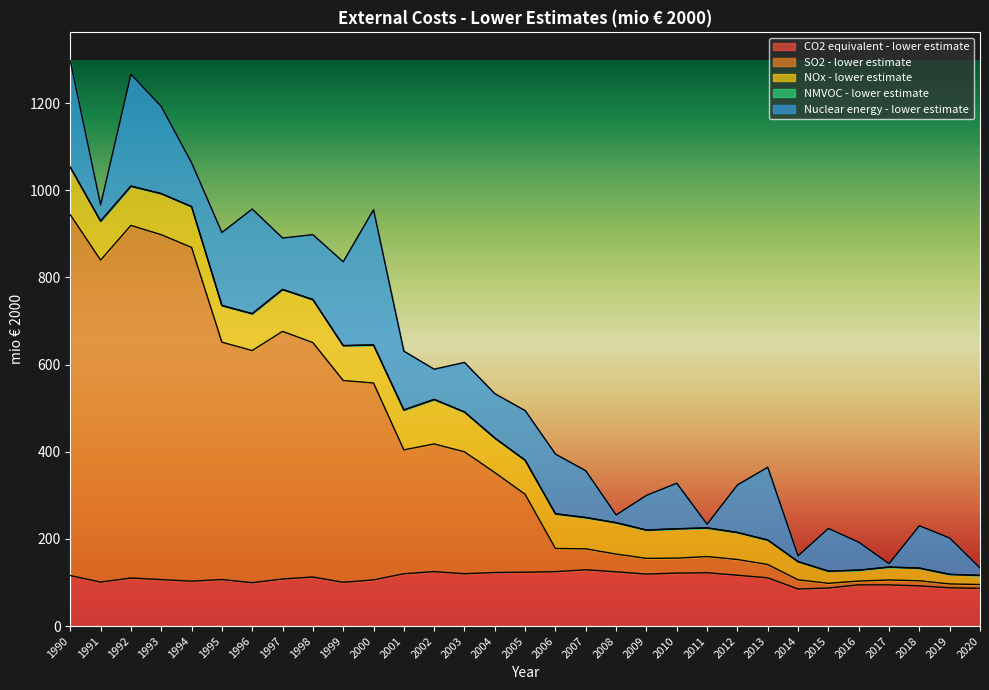

The SO2 - lower estimate series shows 279.7 at 2003. True or false?

True